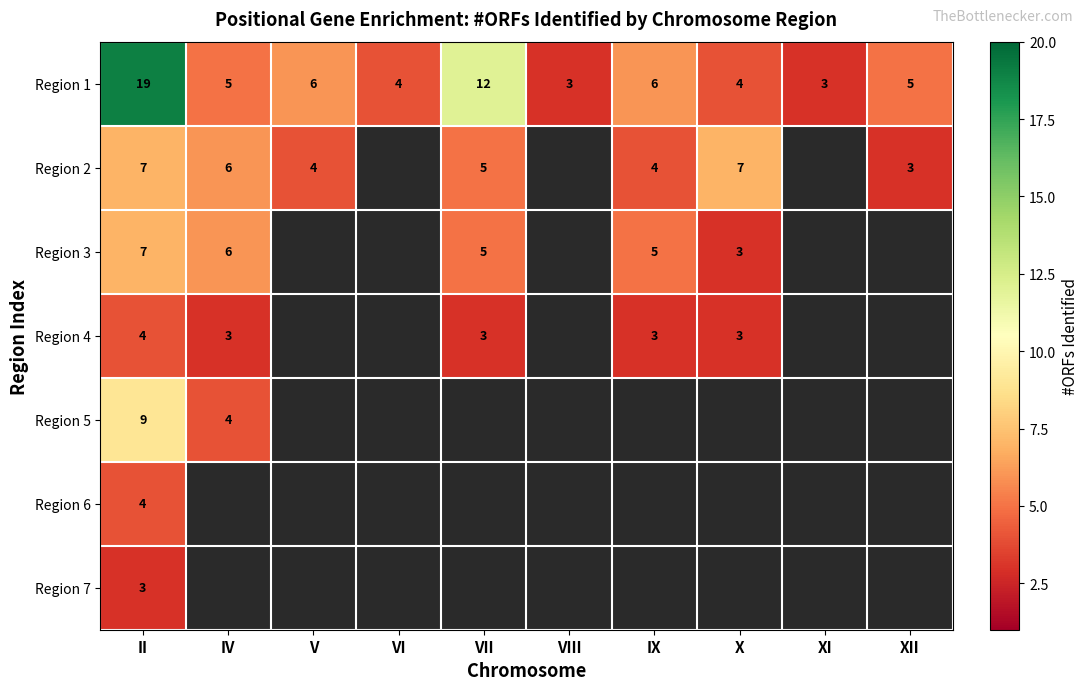

The value of Region 2 at X is 10.3. True or false?

False